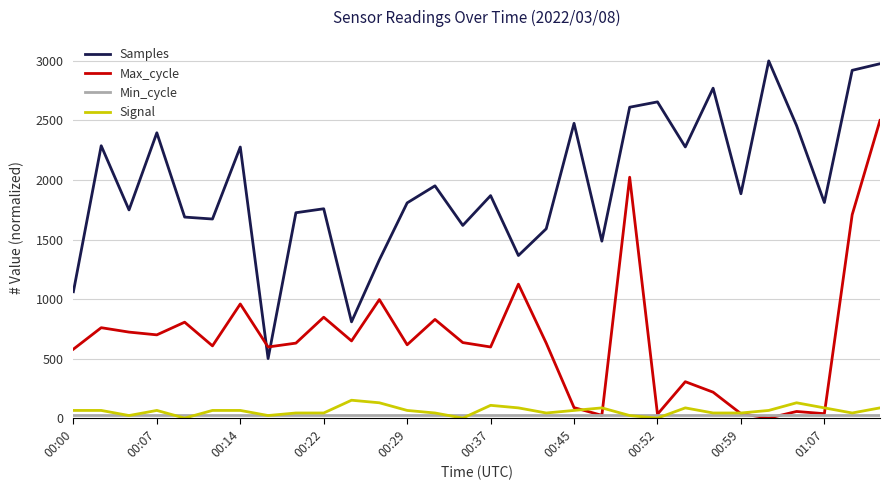

How many intersections are there between Samples and Max_cycle?

2